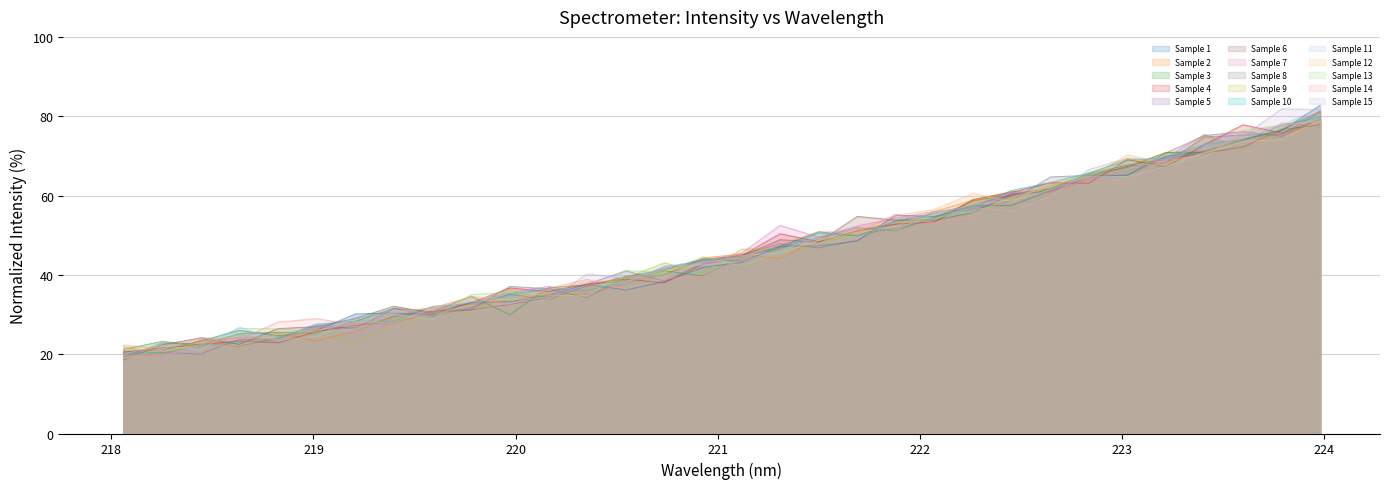

How many lines are shown in the chart?

15